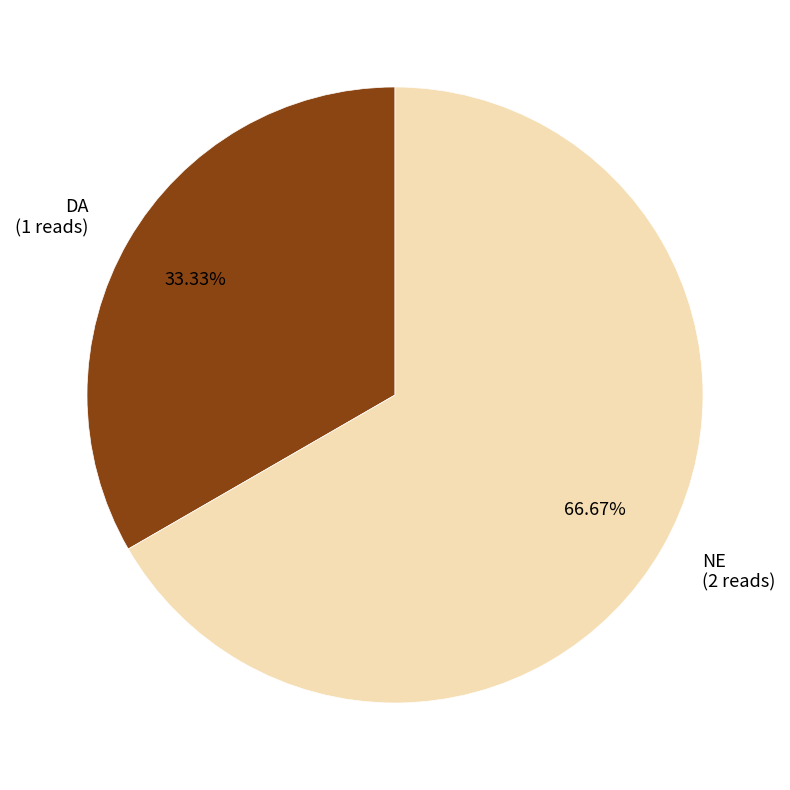

Is it true that NE is 67% of the pie?

True